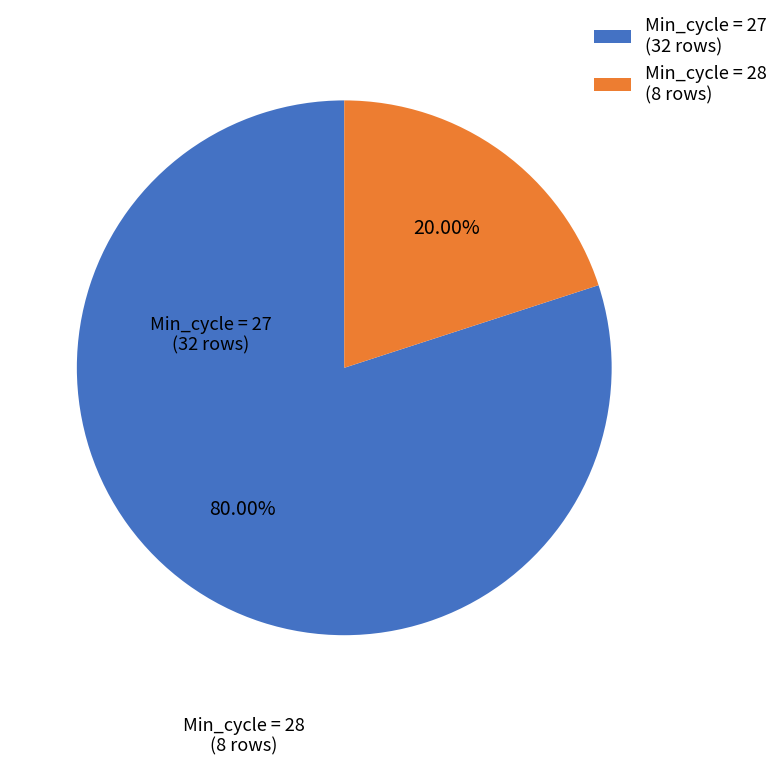

What is the largest slice in the pie chart?

Min_cycle = 27